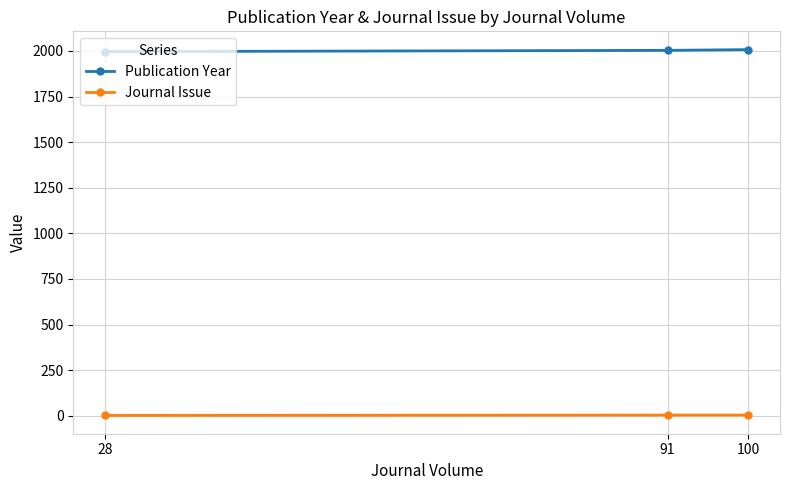

How many lines are shown in the chart?

2